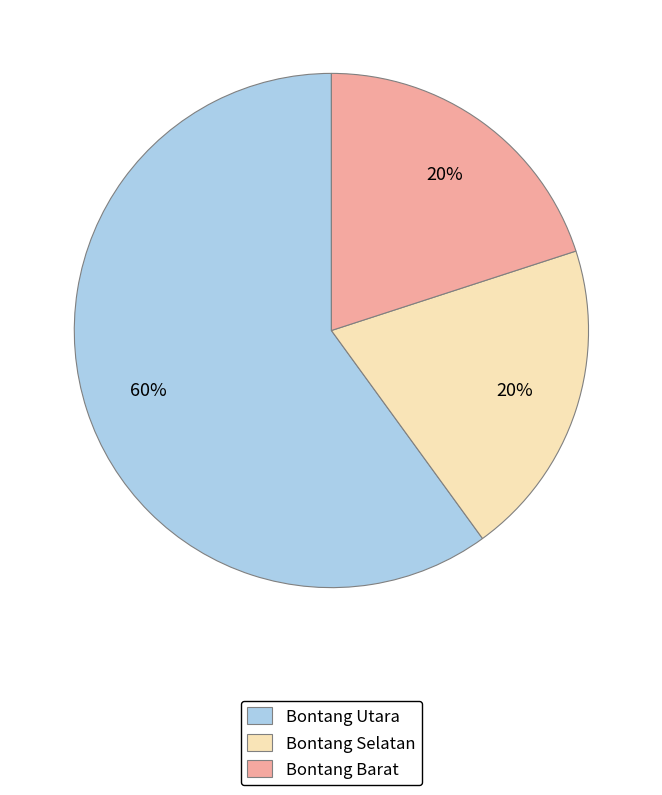

How many segments does this pie chart have?

3